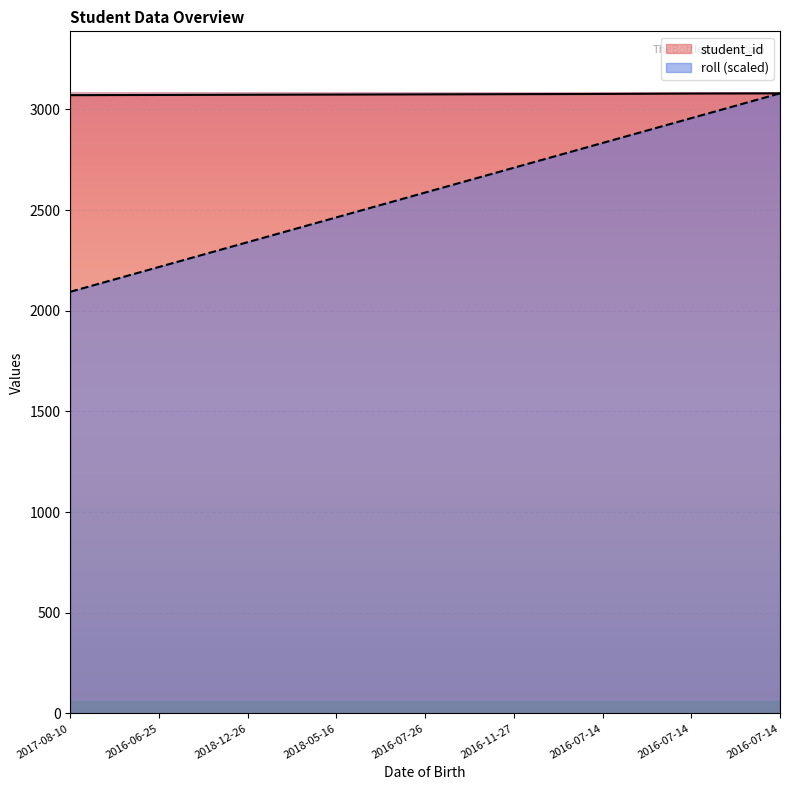

True or false: roll and student_id cross at least once.

False